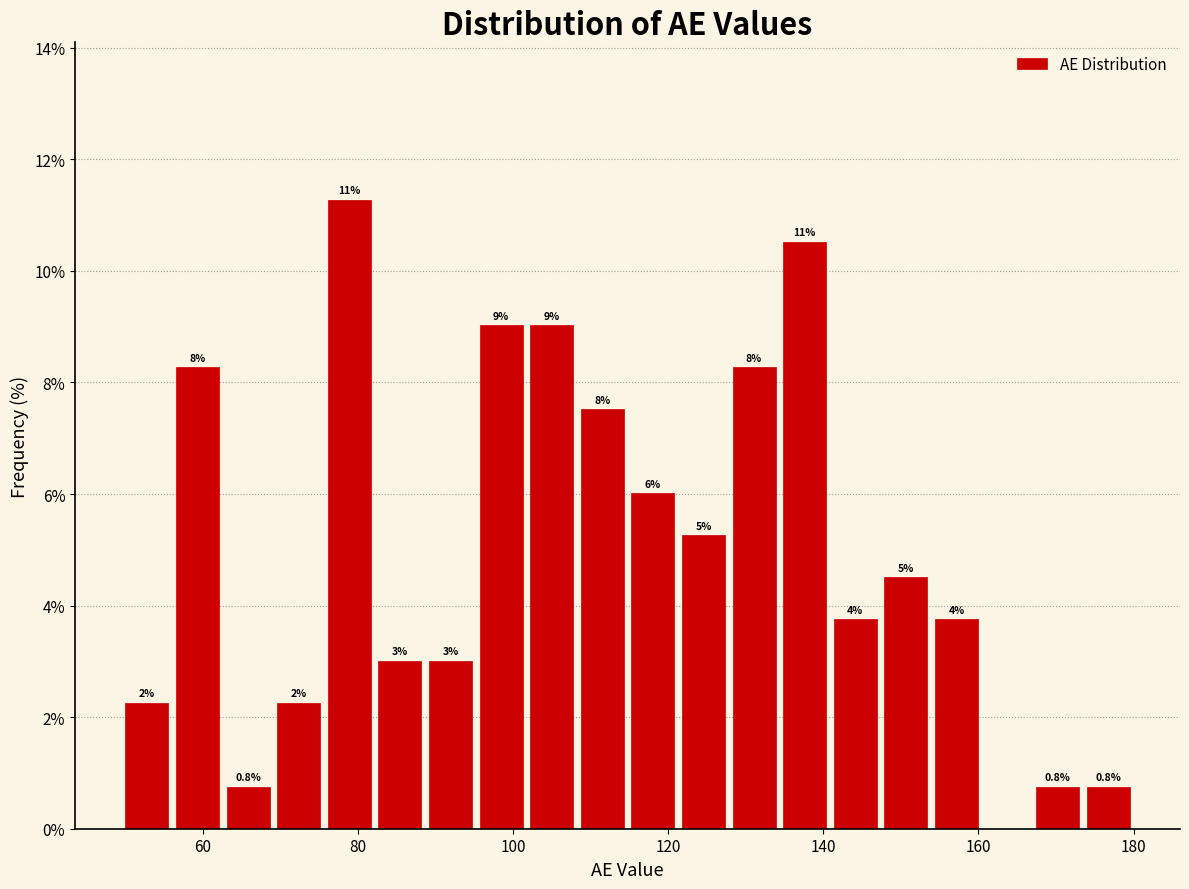

Read against the x-axis, roughly where is the centre of the tallest bar?

78